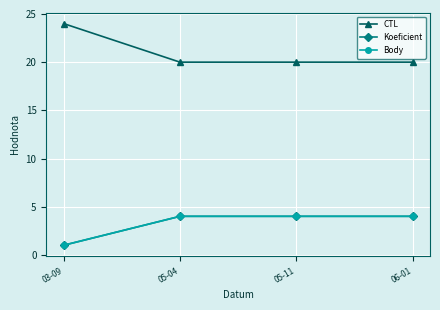

What is the value of the Body point at the 1st from the left?

1.0